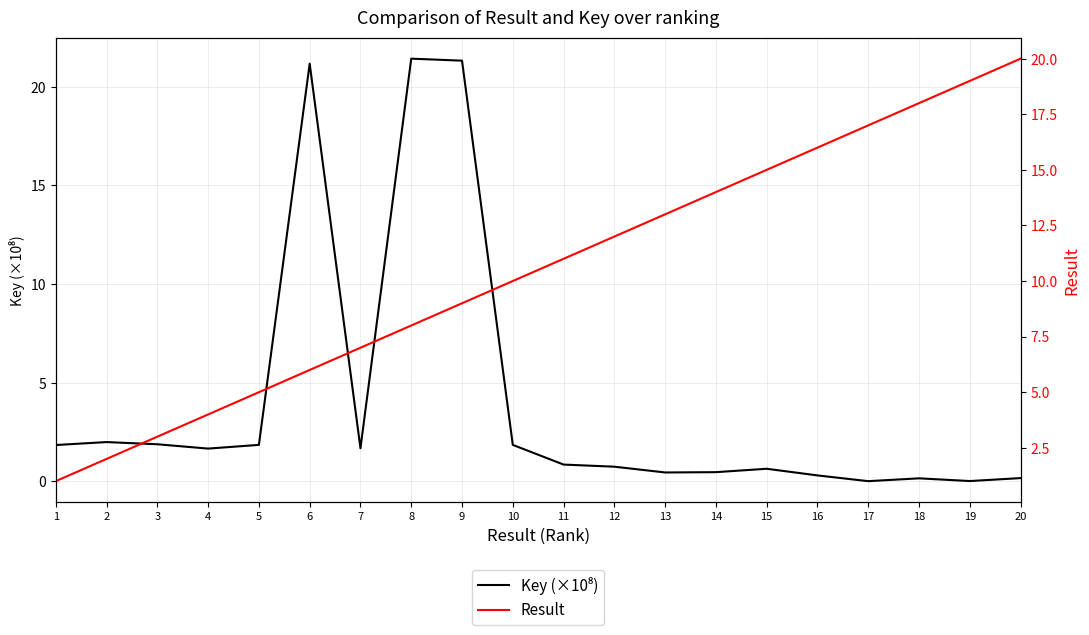

Rank the series by their average value, from lowest to highest.

Key (×10⁸), Result